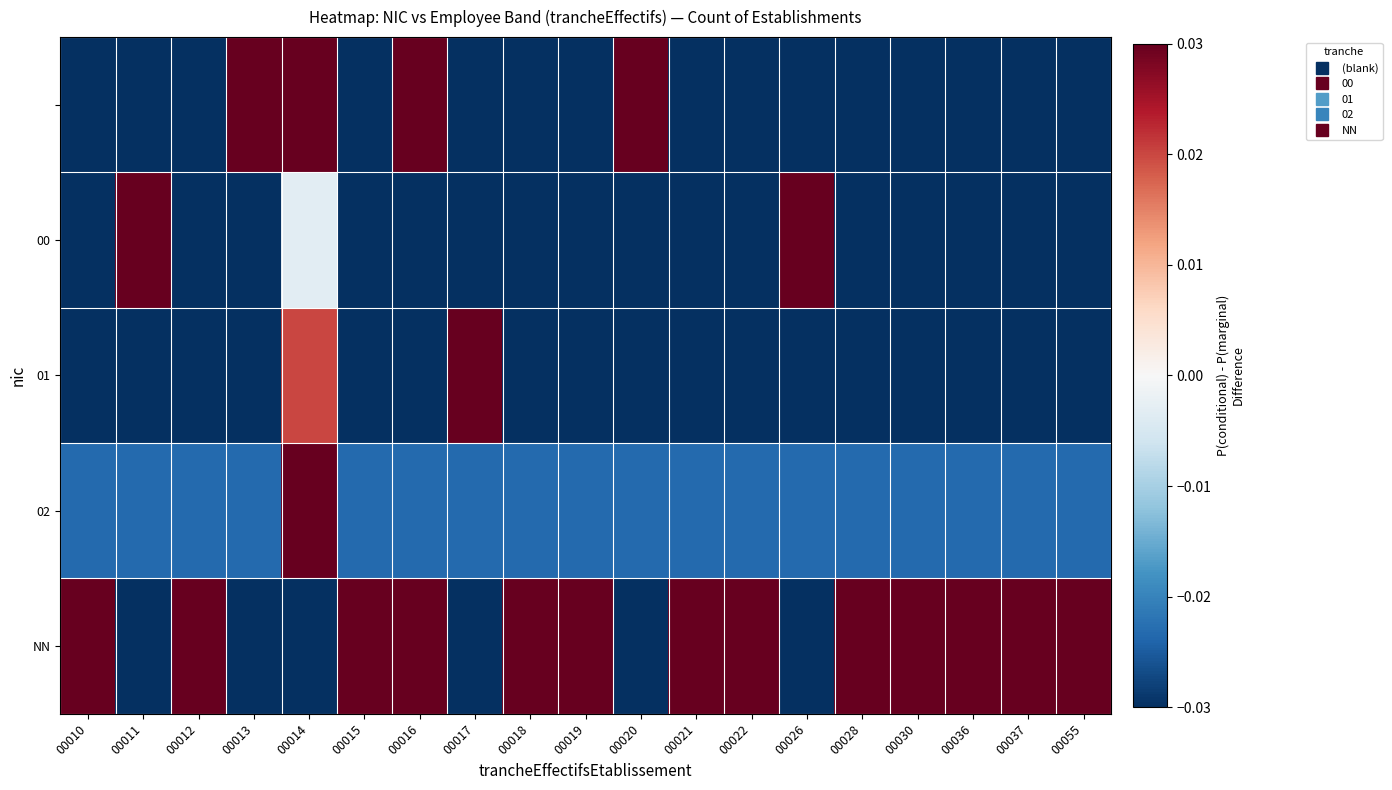

At which category does the chart reach its minimum across all series?

00011